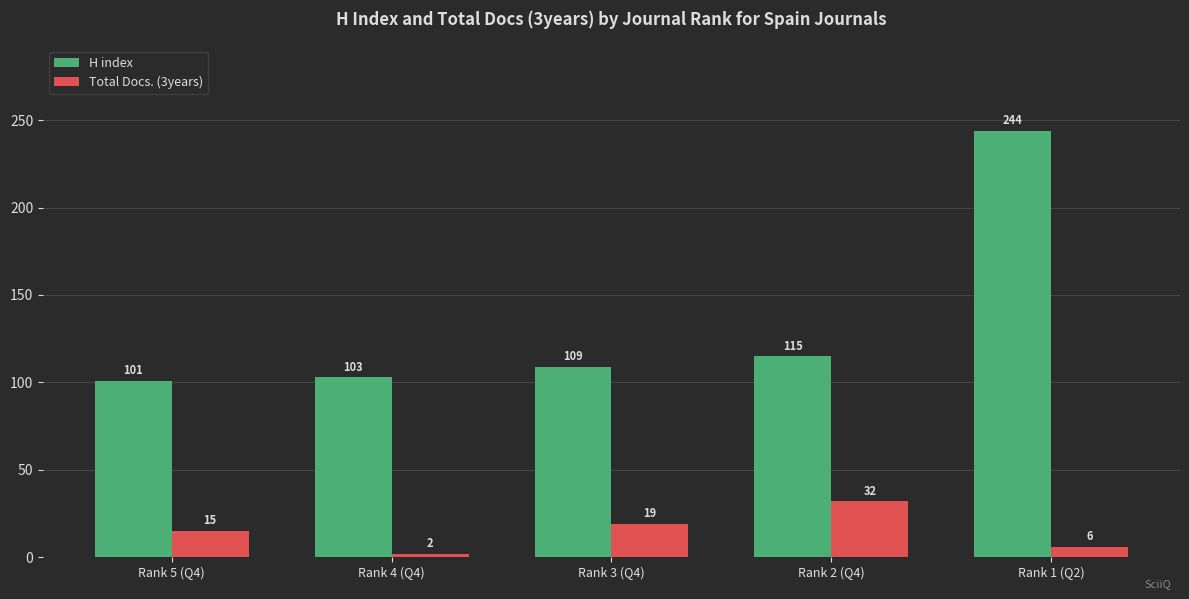

What is the sum of the H index values at Rank 2 (Q4) and Rank 5 (Q4)?

216